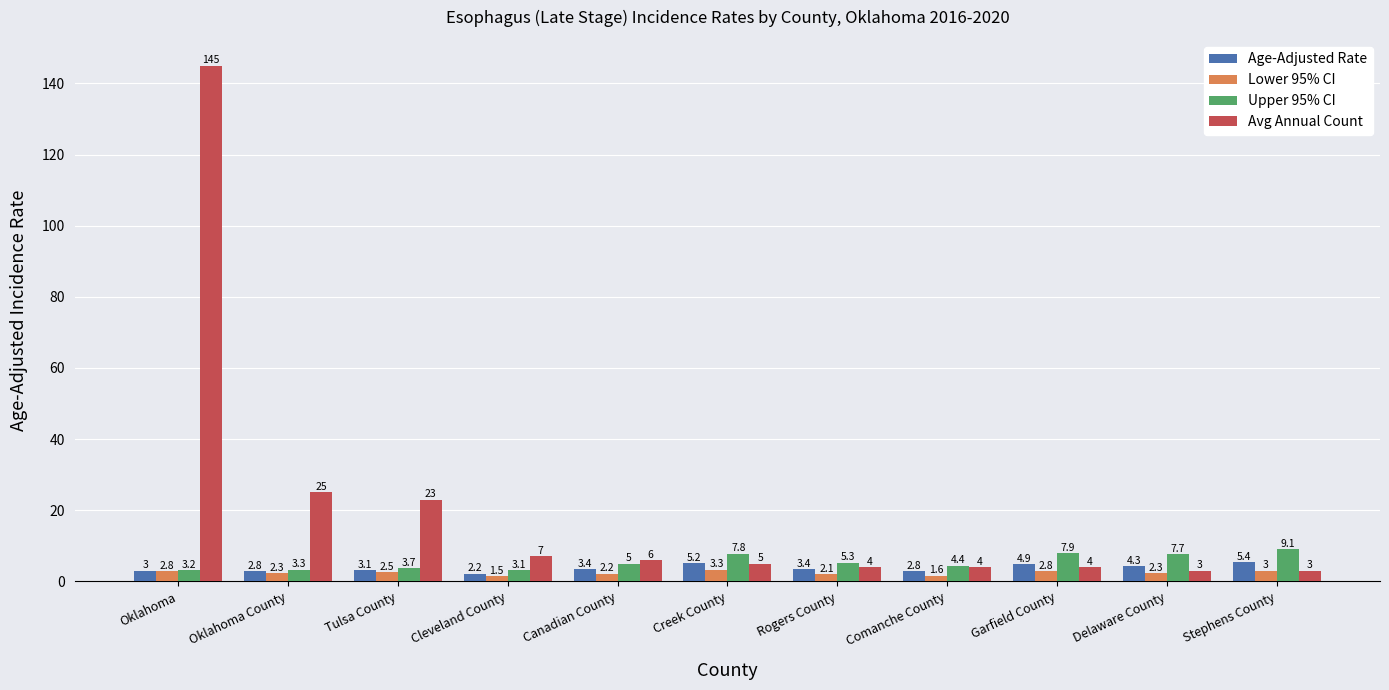

True or false: Upper 95% CI has a value of 5.3 at Rogers County.

True